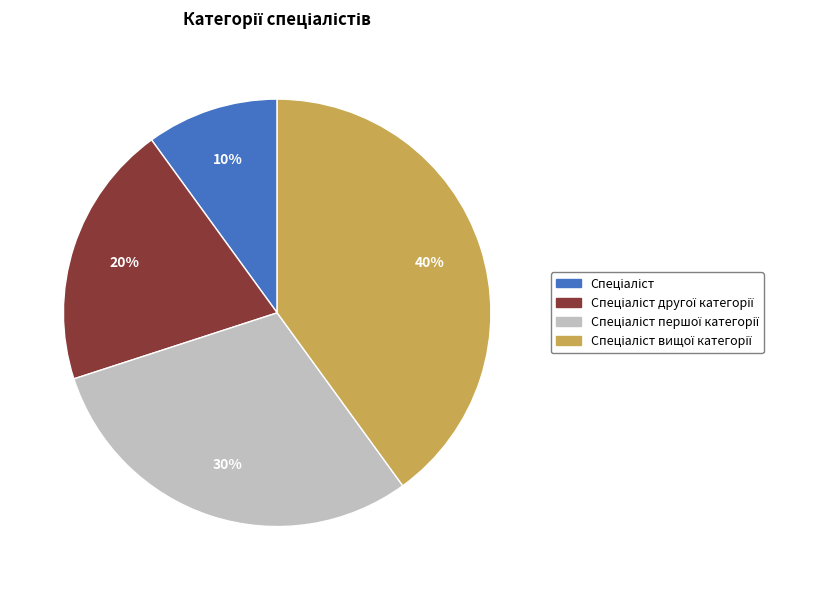

Is there a majority slice in this chart?

No